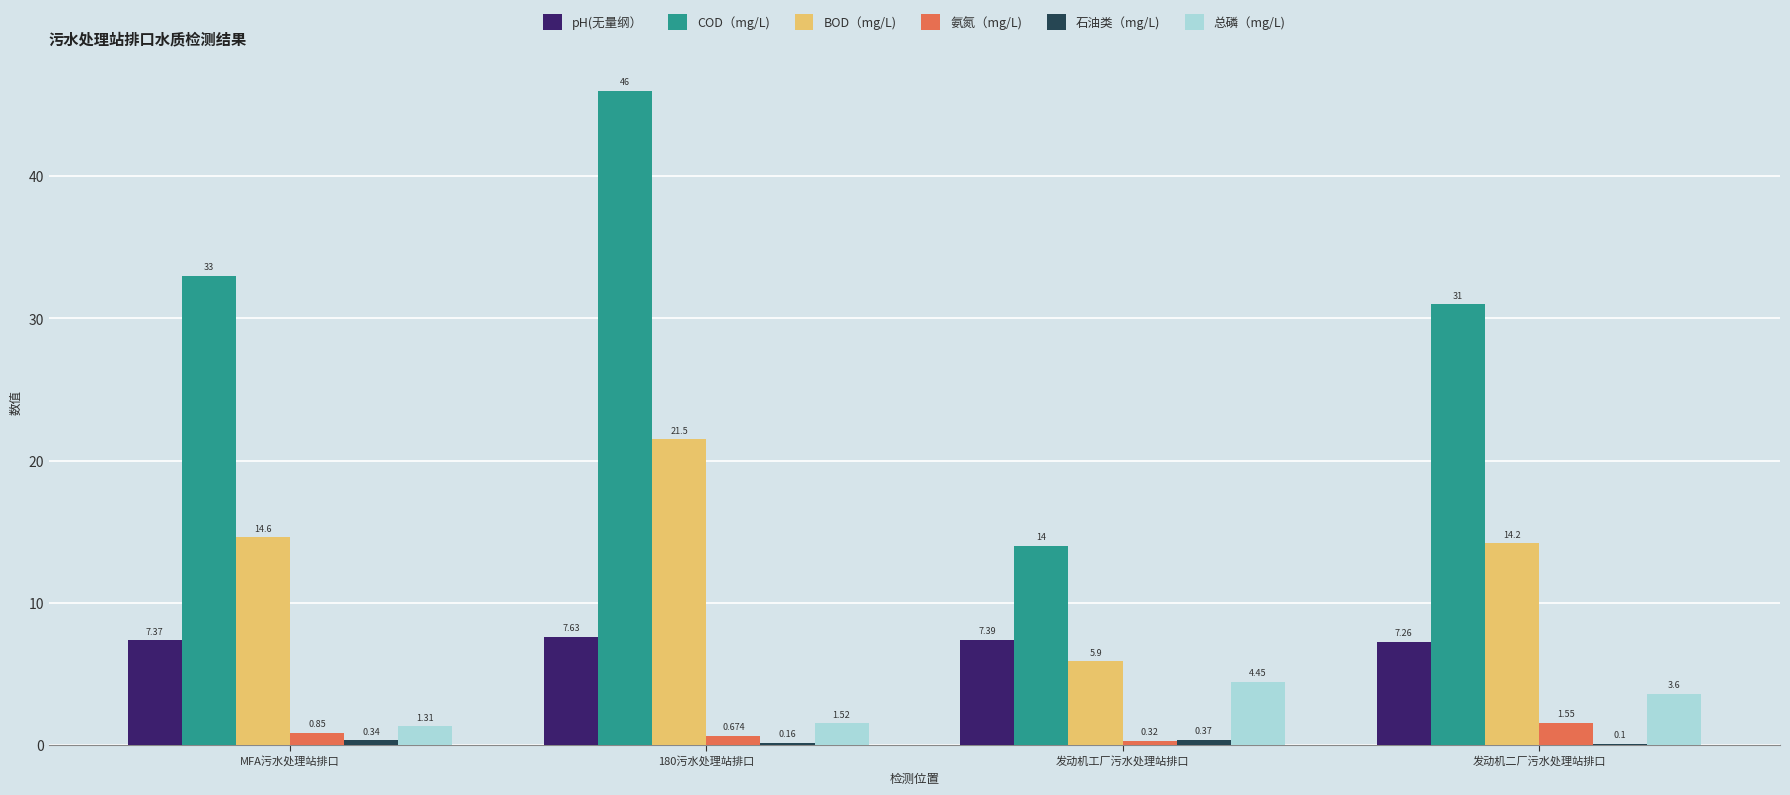

How many series are shown in this chart?

6